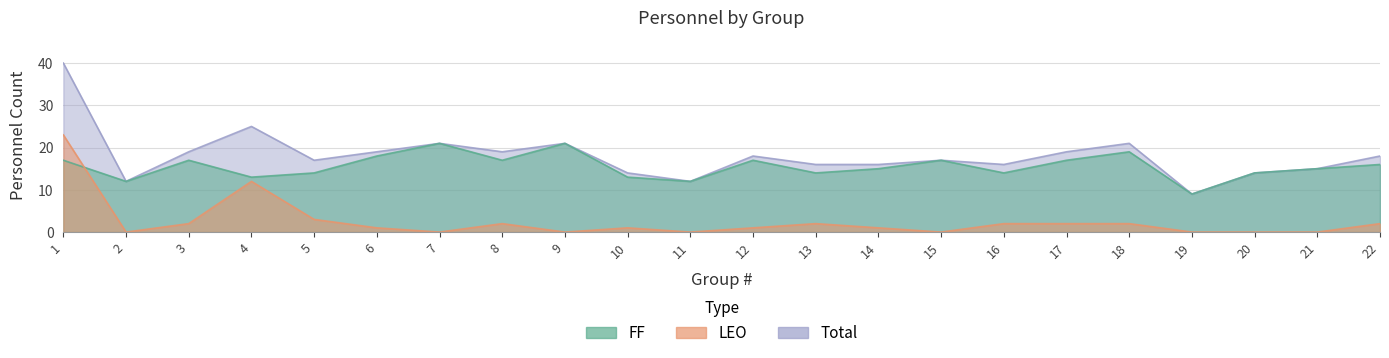

What is the difference between the maximum and minimum values in the LEO series?

23